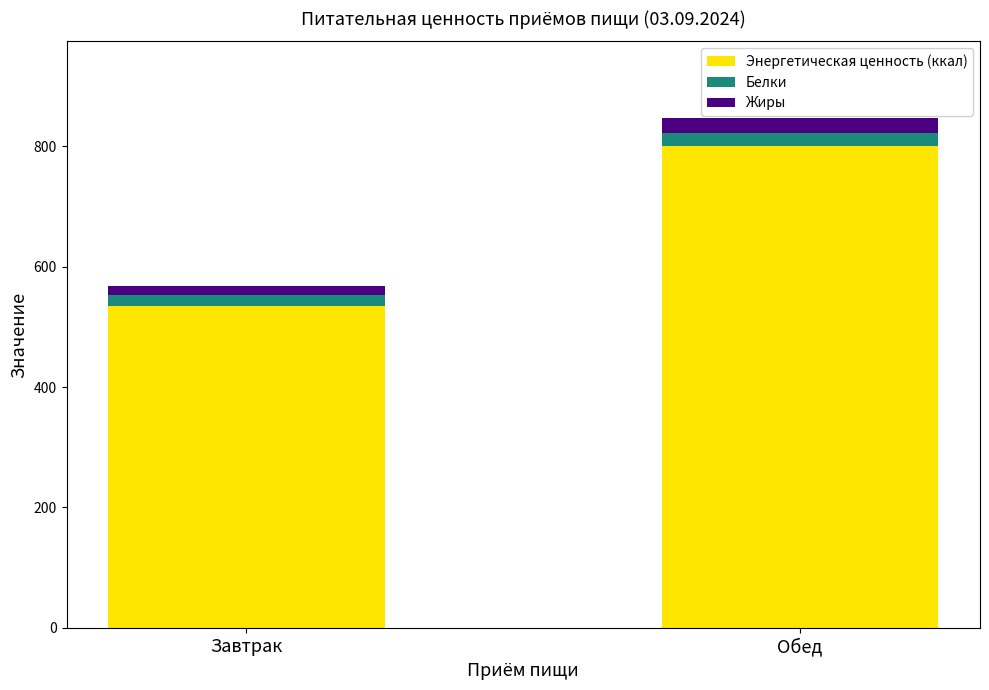

The Энергетическая ценность (ккал) series shows 534.5 at Завтрак. True or false?

True